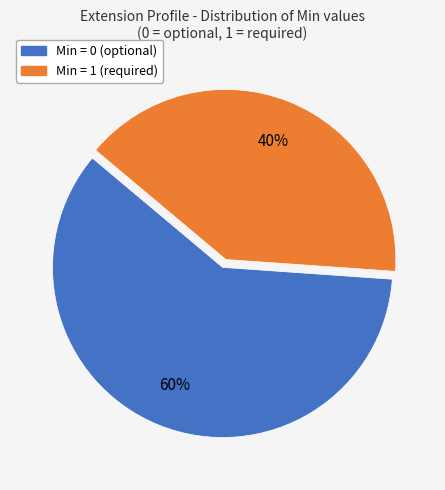

Does any single category account for the majority?

Yes